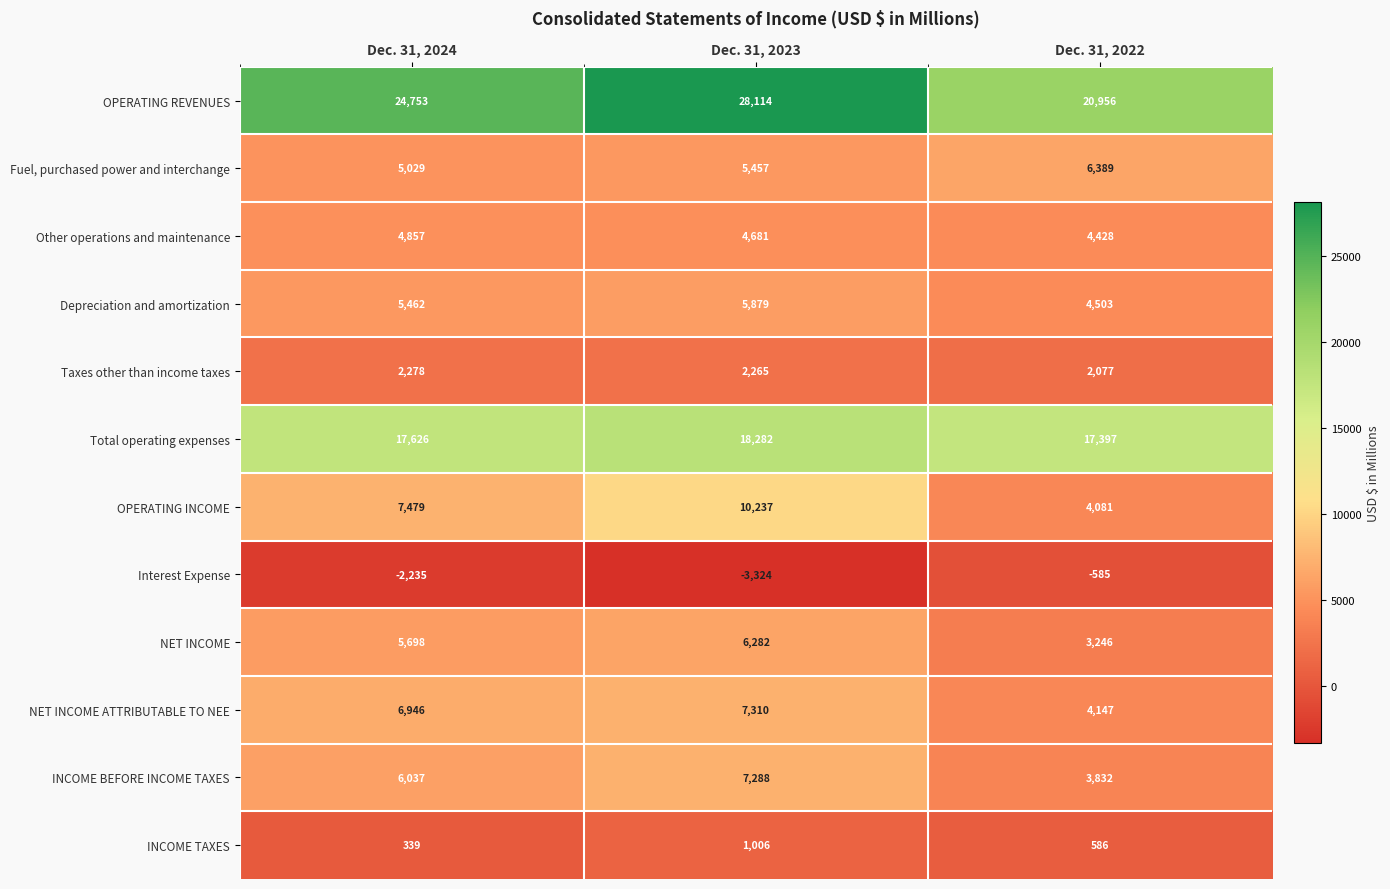

At which label does INCOME BEFORE INCOME TAXES reach its minimum?

Dec. 31, 2022